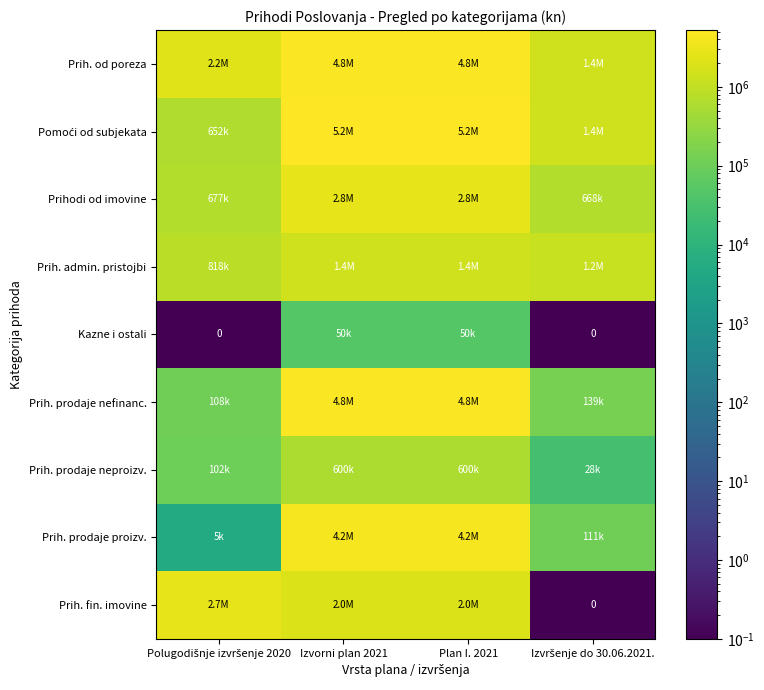

The Kazne i ostali series shows 10096.0 at Plan I. 2021. True or false?

False